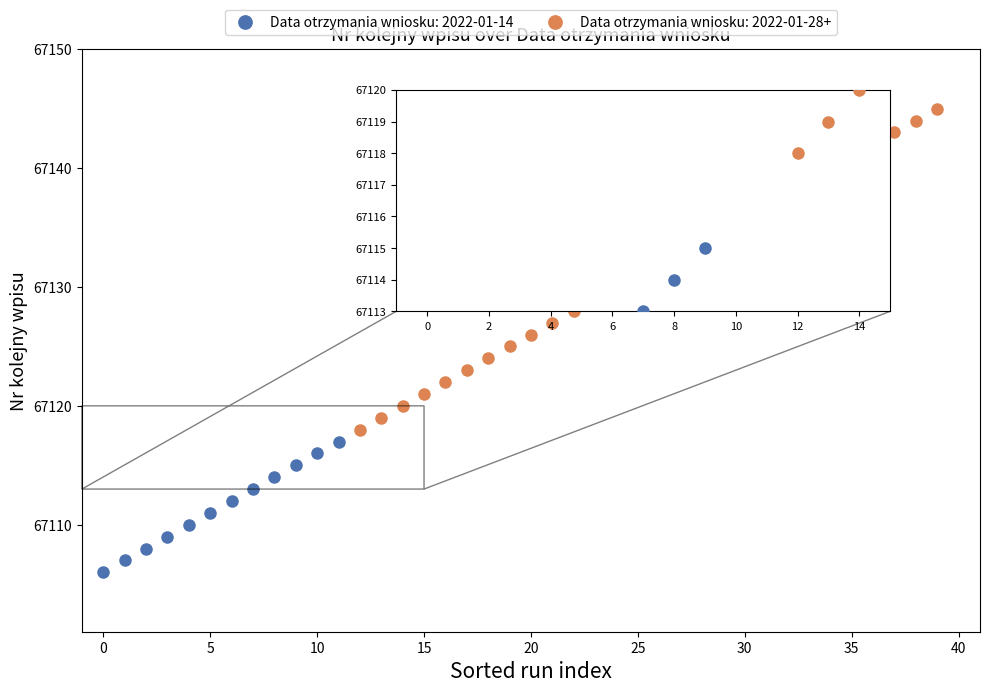

Which series has the widest spread of Y values?

Data otrzymania wniosku: 2022-01-28+